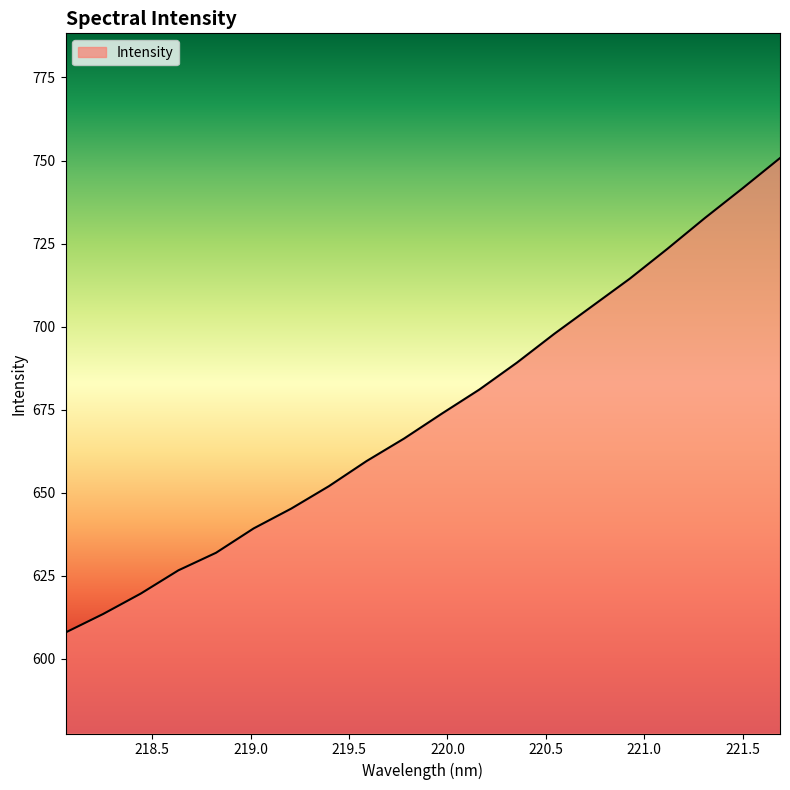

What is the maximum value shown in the chart?

750.7